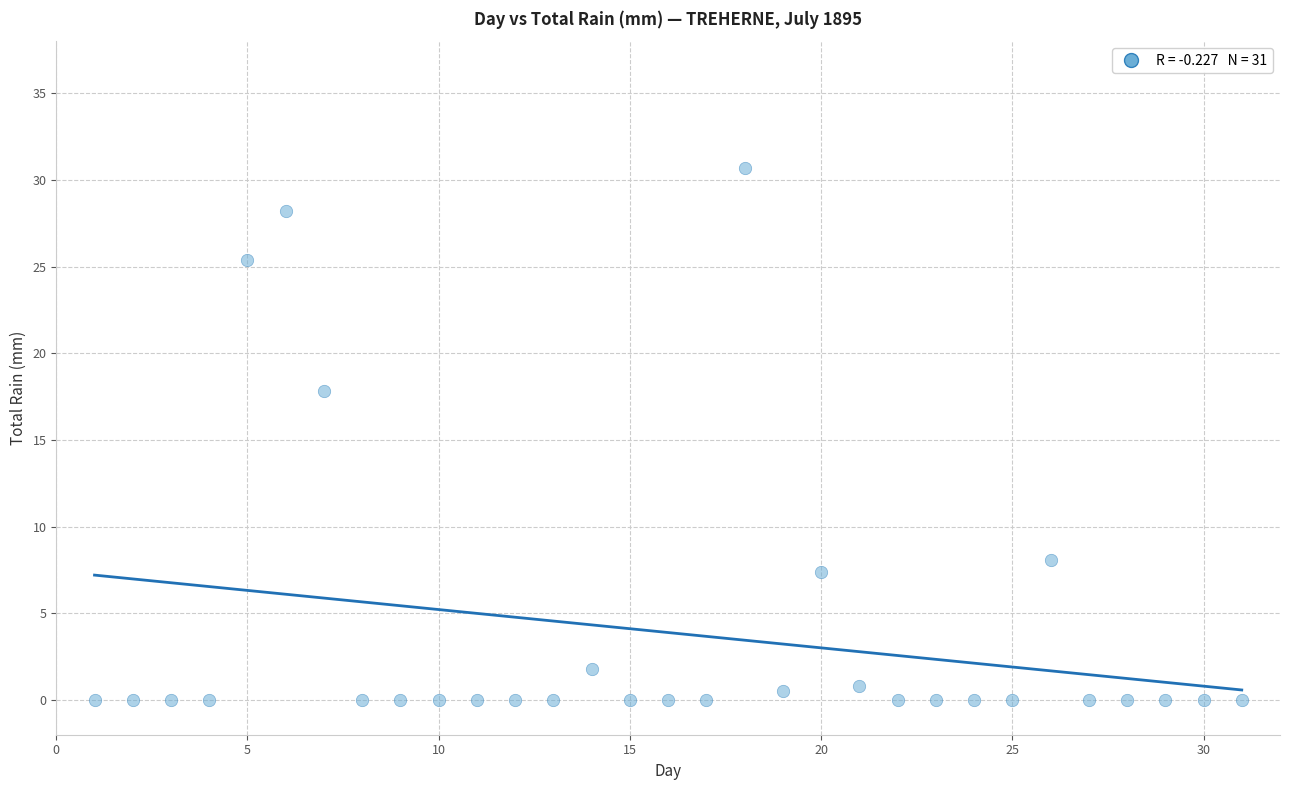

What is the range of X values (max minus min)?

30.0